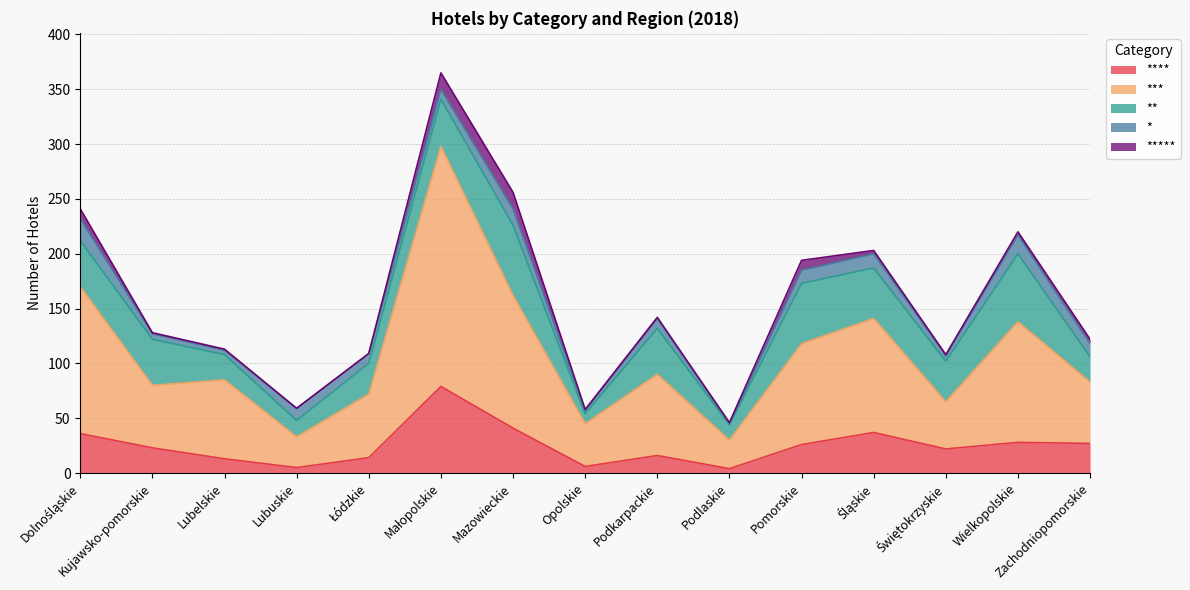

The * series shows 2 at Podlaskie. True or false?

False